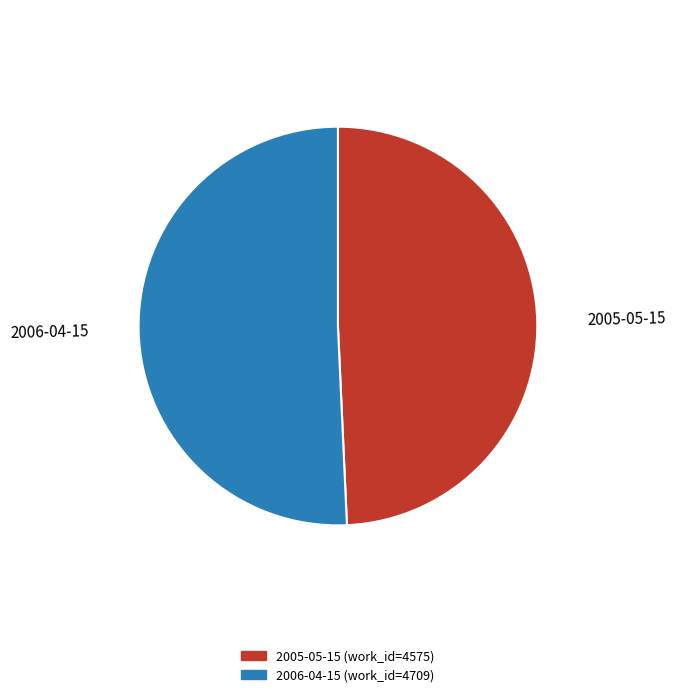

Which category has the biggest portion of the pie?

2006-04-15